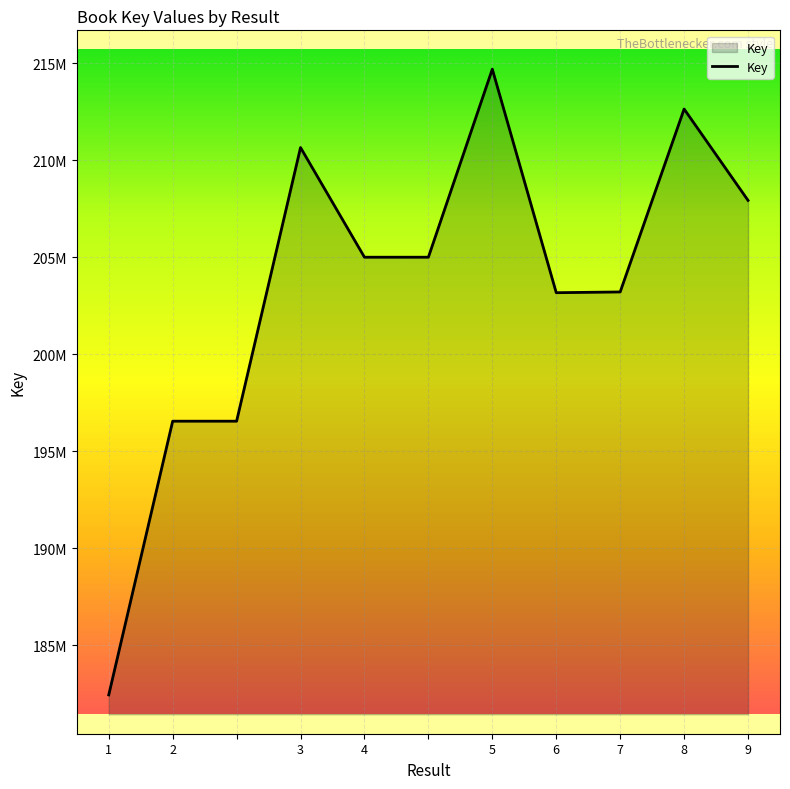

Reading right to left, extract all data points from this chart.

207929118	212637205	203211771	203173200	214692129	205001999	205001999	210653013	196552743	196552743	182449338